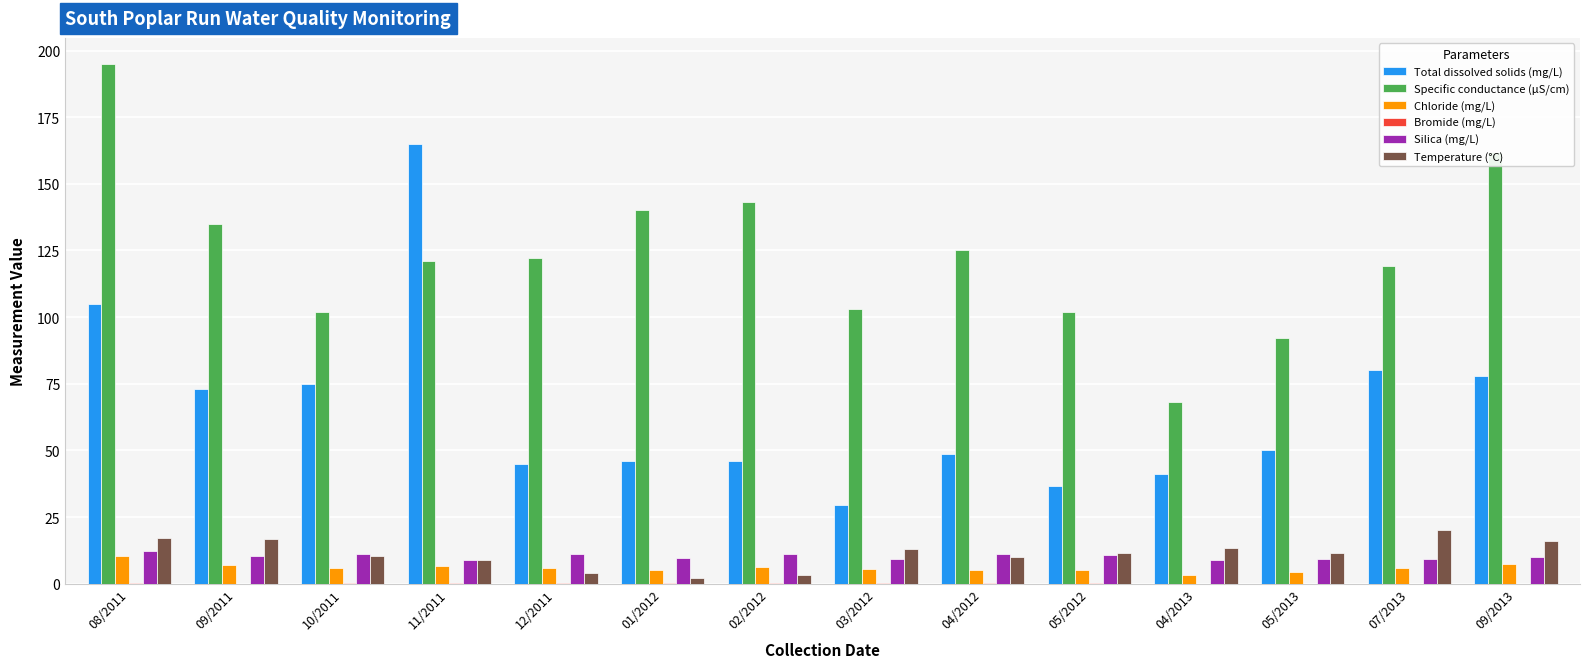

What is the average value of the Chloride (mg/L) series?

6.0